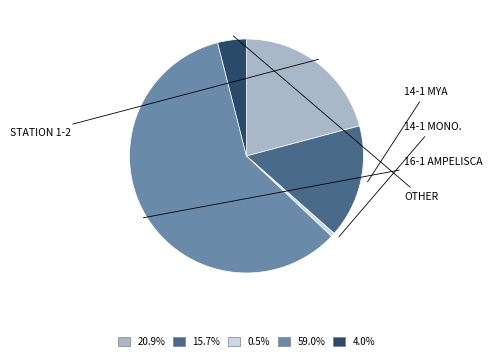

Is there a majority slice in this chart?

Yes